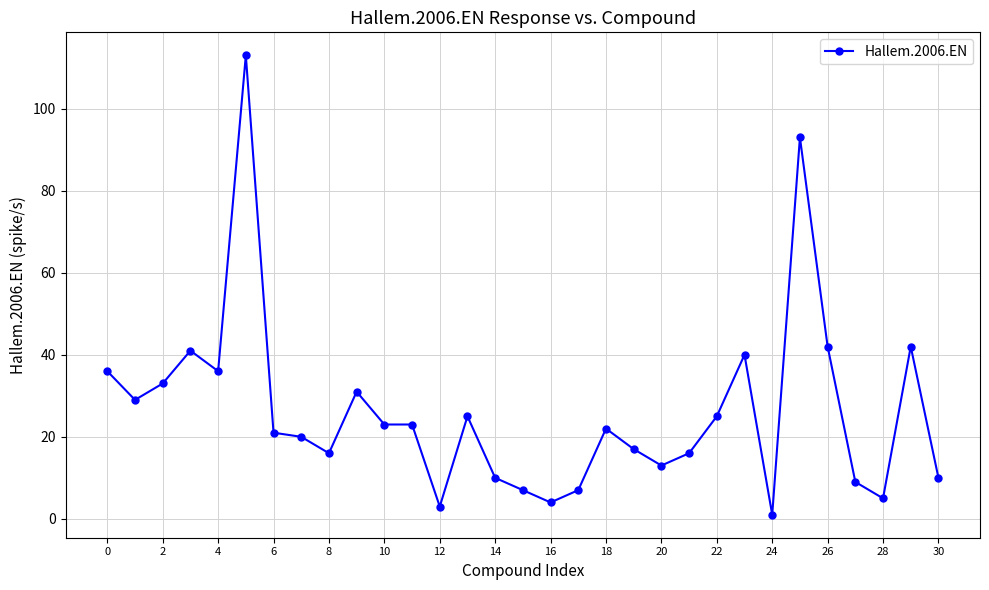

What is the difference between the maximum and minimum values?

112